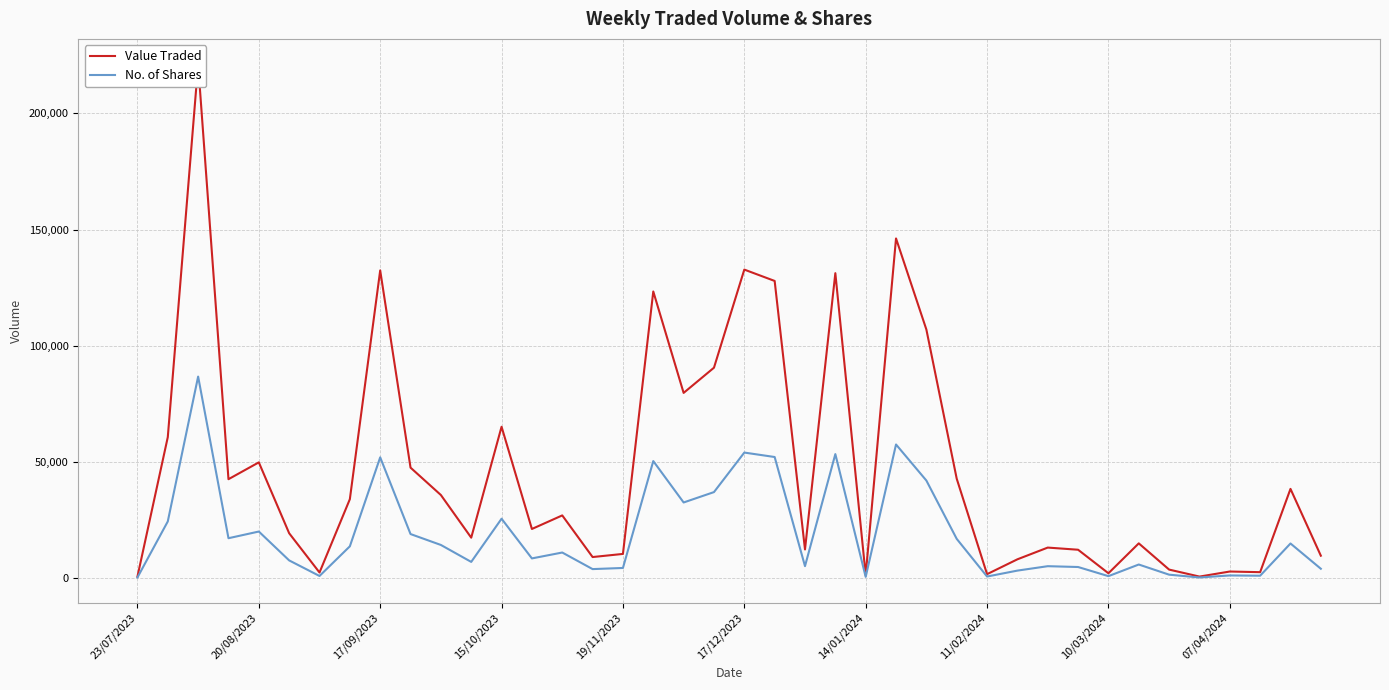

Rank the series by their maximum value, from lowest to highest.

No. of Shares, Value Traded